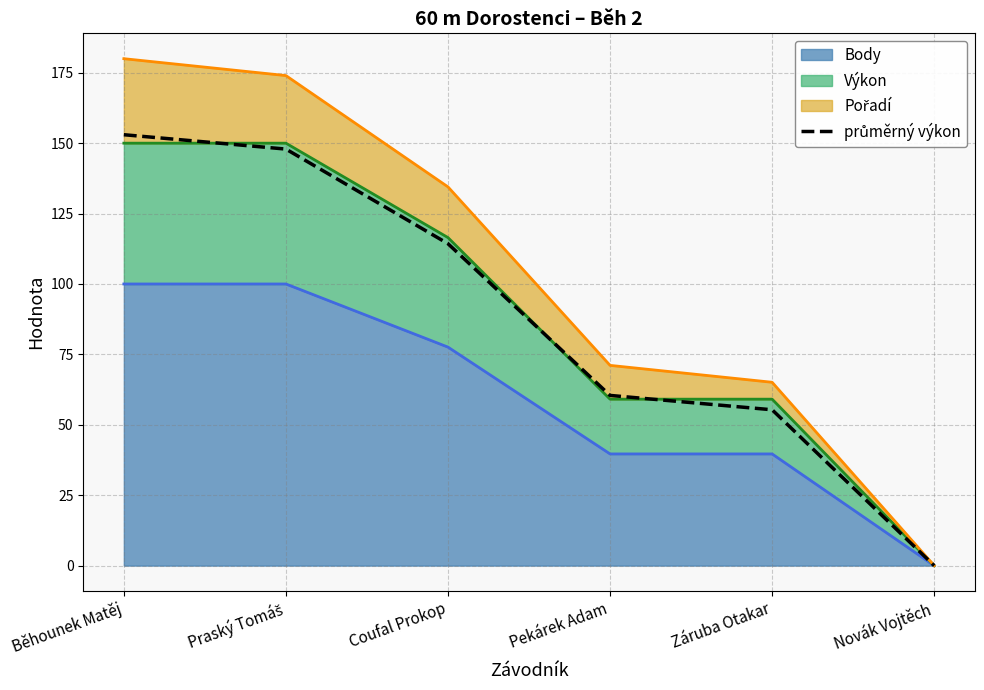

Rank the categories by value from highest to lowest.

Běhounek Matěj, Praský Tomáš, Coufal Prokop, Pekárek Adam, Záruba Otakar, Novák Vojtěch